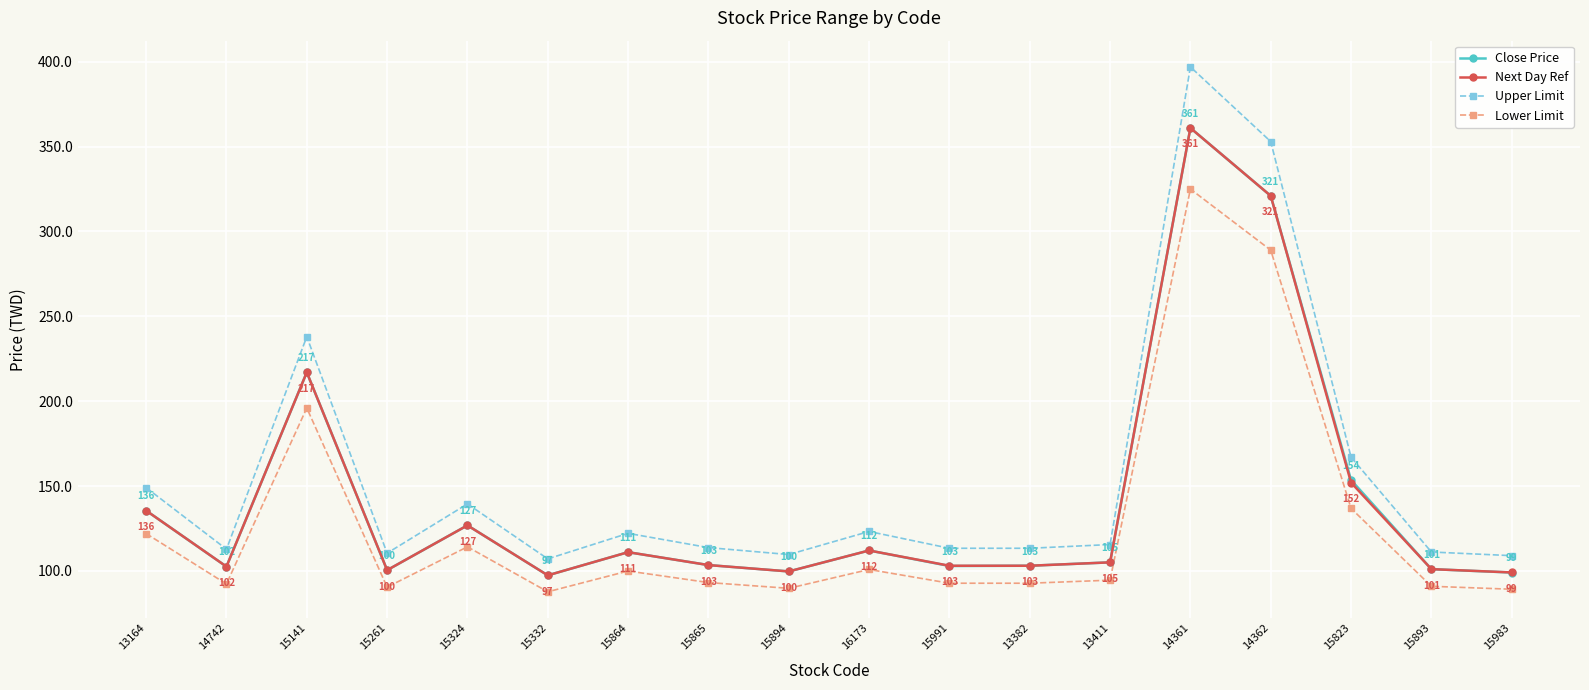

What position from the right is 14742?

17